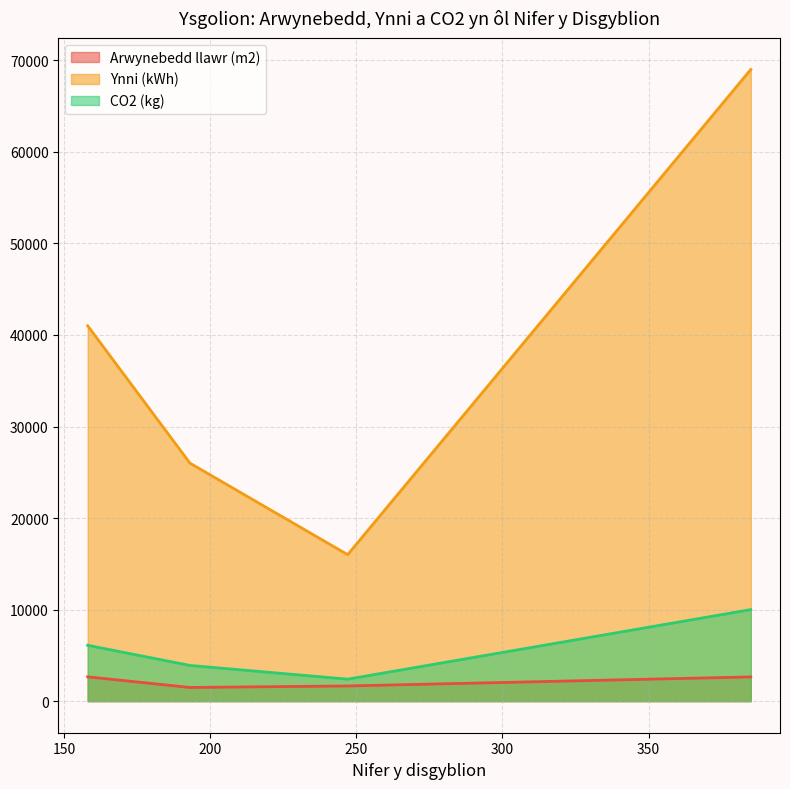

At which category does Arwynebedd llawr (m2) reach its first local valley?

1